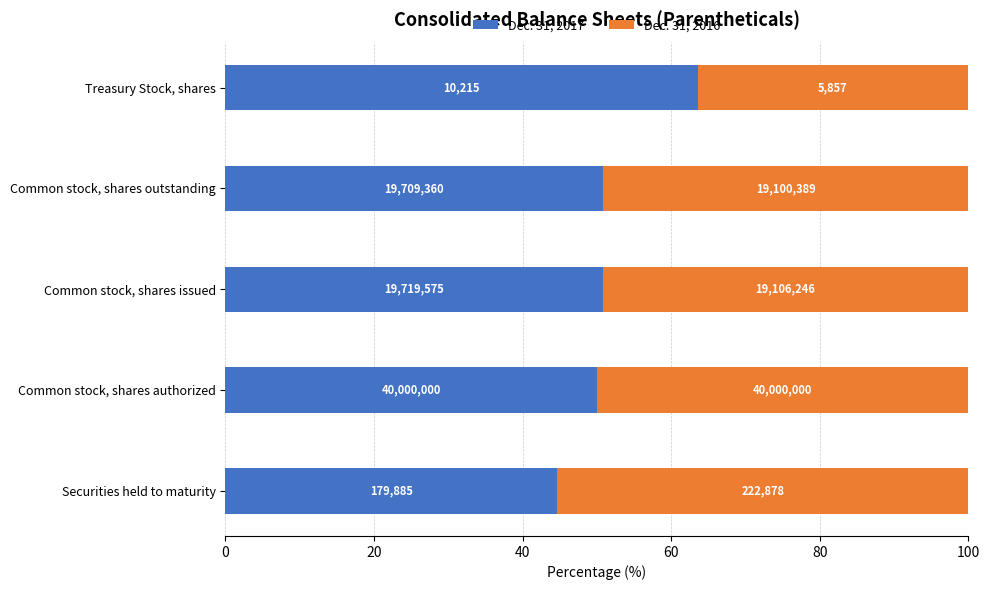

Which series has the largest range (max minus min)?

Dec. 31, 2017